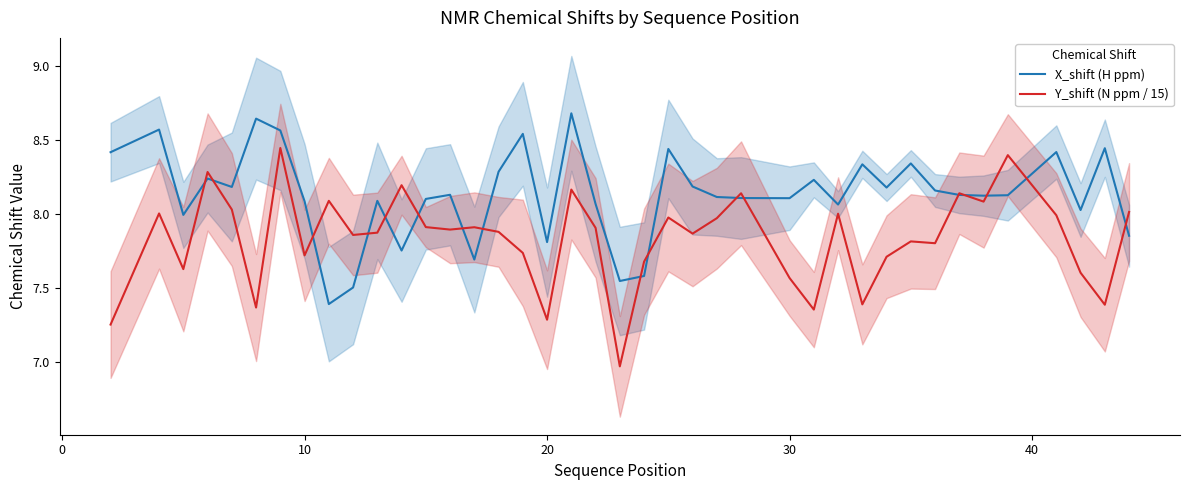

What is the difference between the second highest and second lowest values in the Y_shift (N ppm / 15) series?

1.1